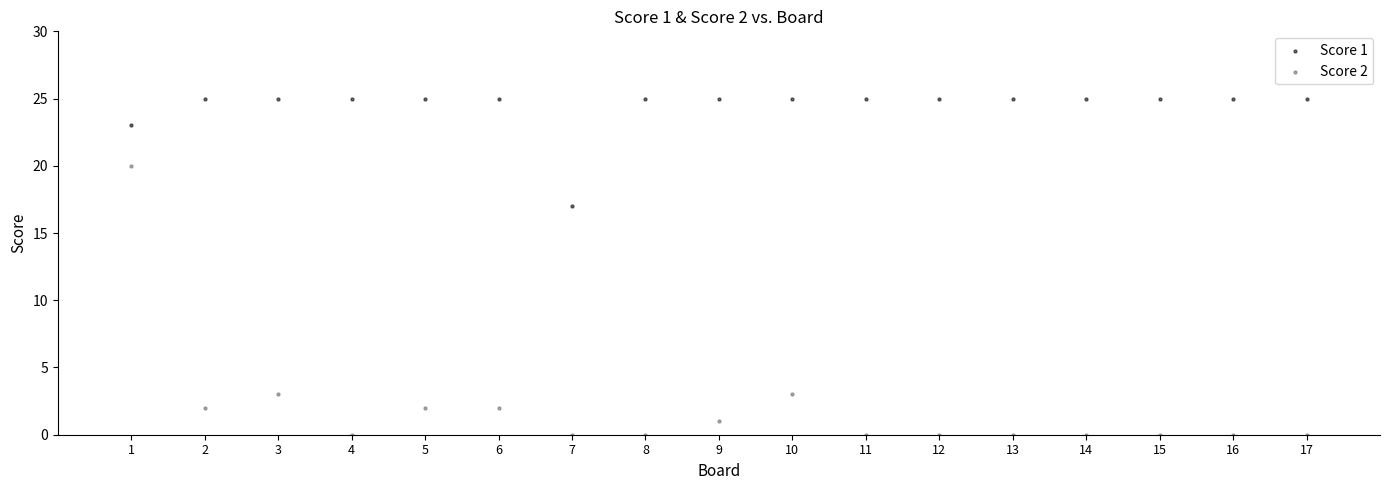

Which series reaches the maximum Y coordinate?

Score 1